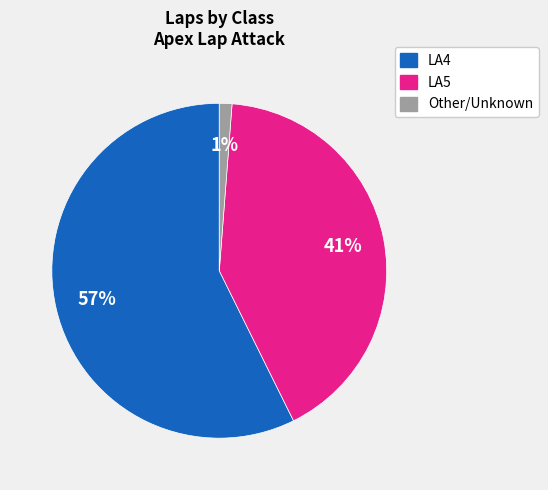

Is there a majority slice in this chart?

Yes